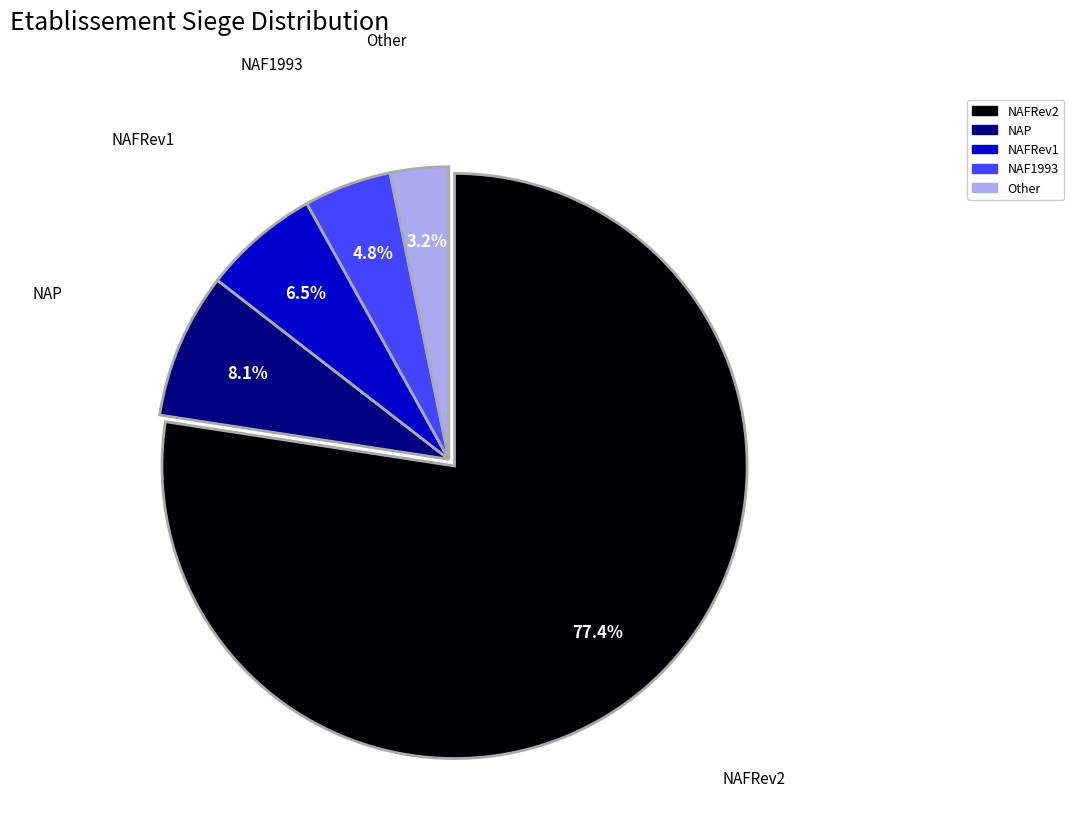

Does any single category account for the majority?

Yes